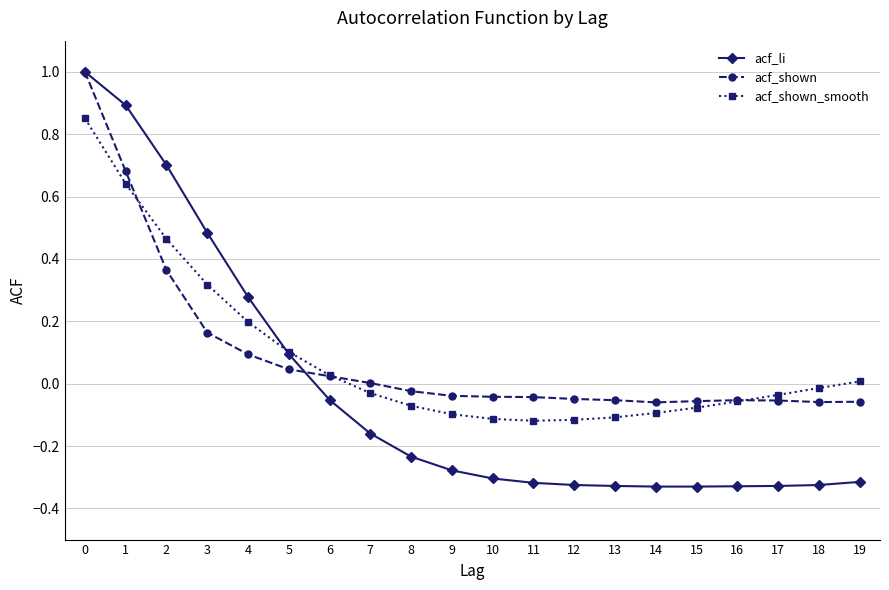

Rank the series at 12 from lowest to highest value.

acf_li, acf_shown_smooth, acf_shown